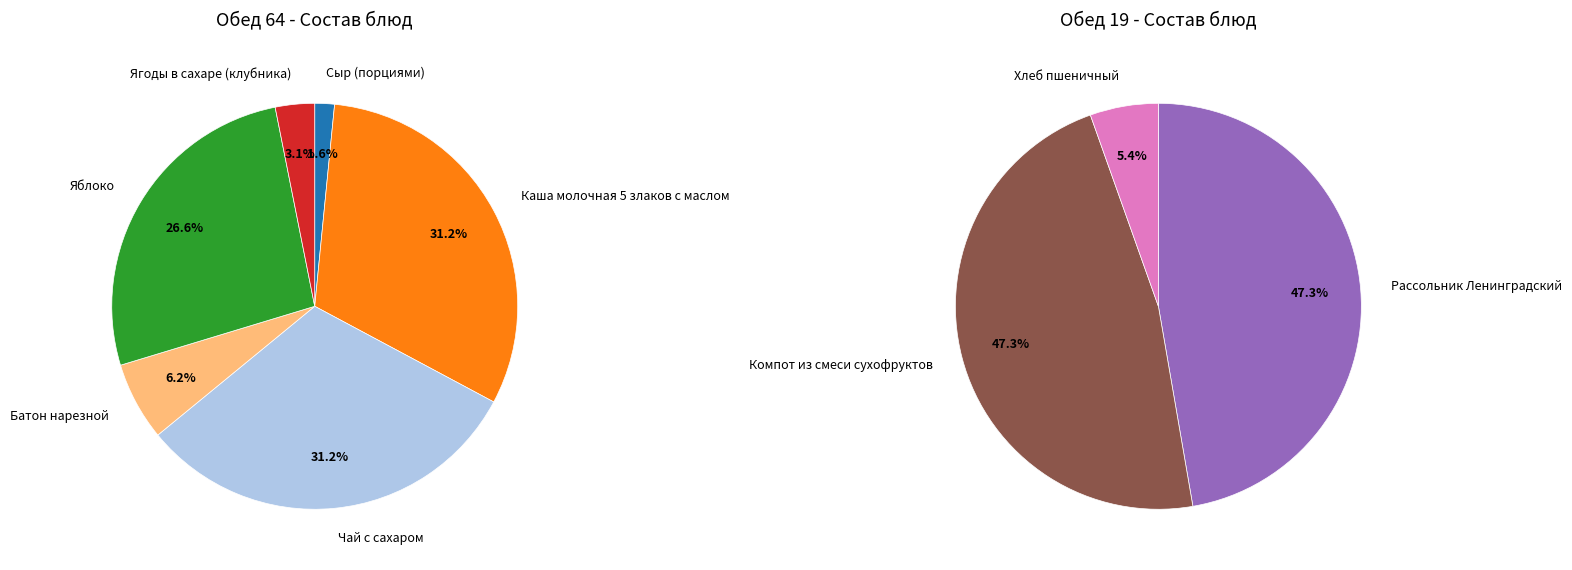

Is the sum of Яблоко and Ягоды в сахаре (клубника) greater than half?

No